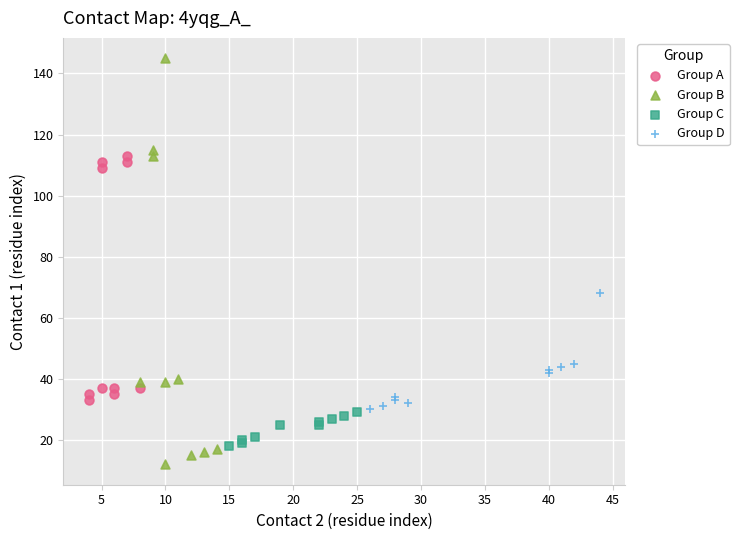

Which series reaches the minimum Y coordinate?

Group B